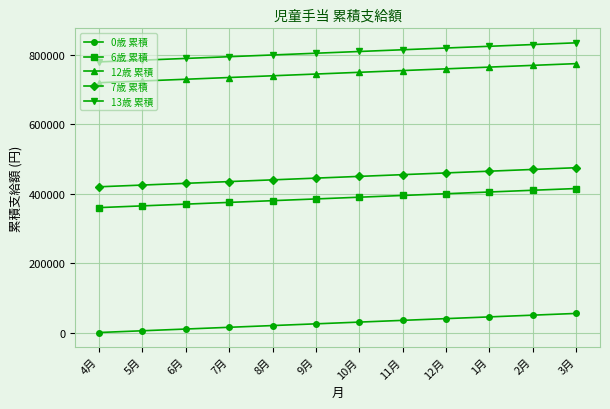

What is the label of the 6th point from the right?

10月